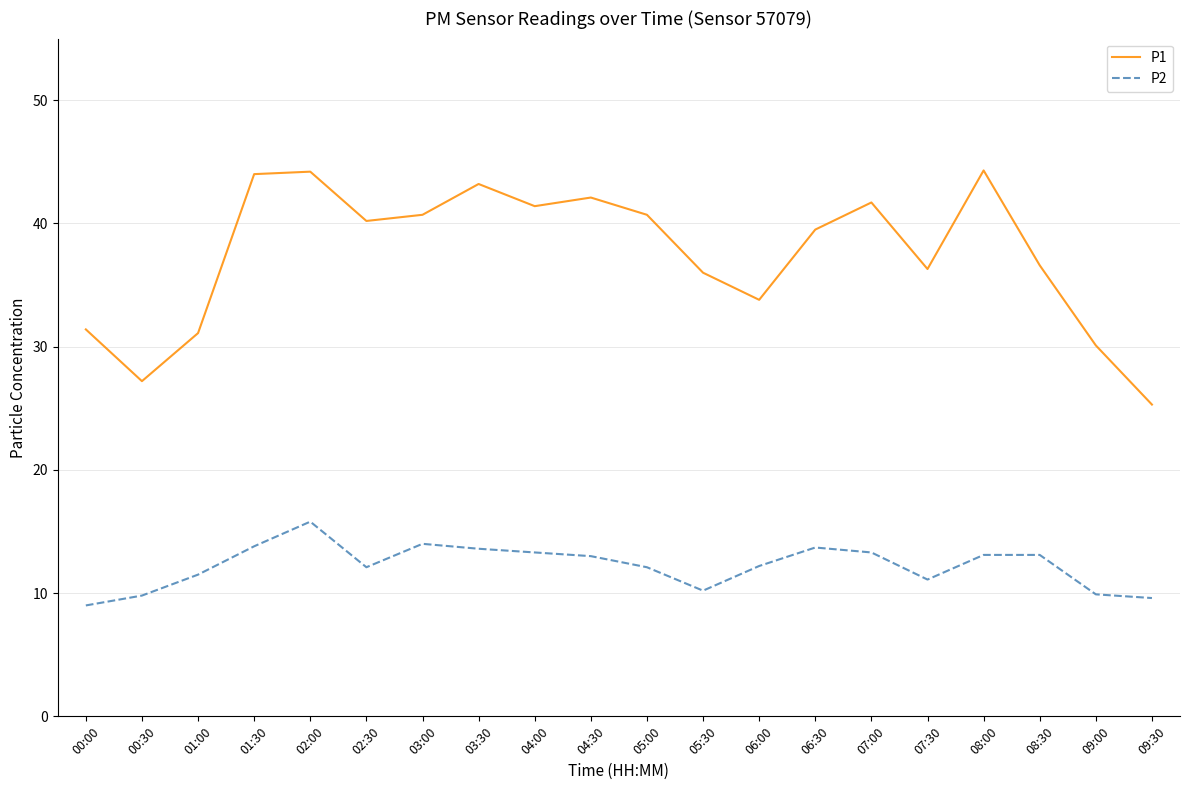

Rank the series by their average value, from lowest to highest.

P2, P1